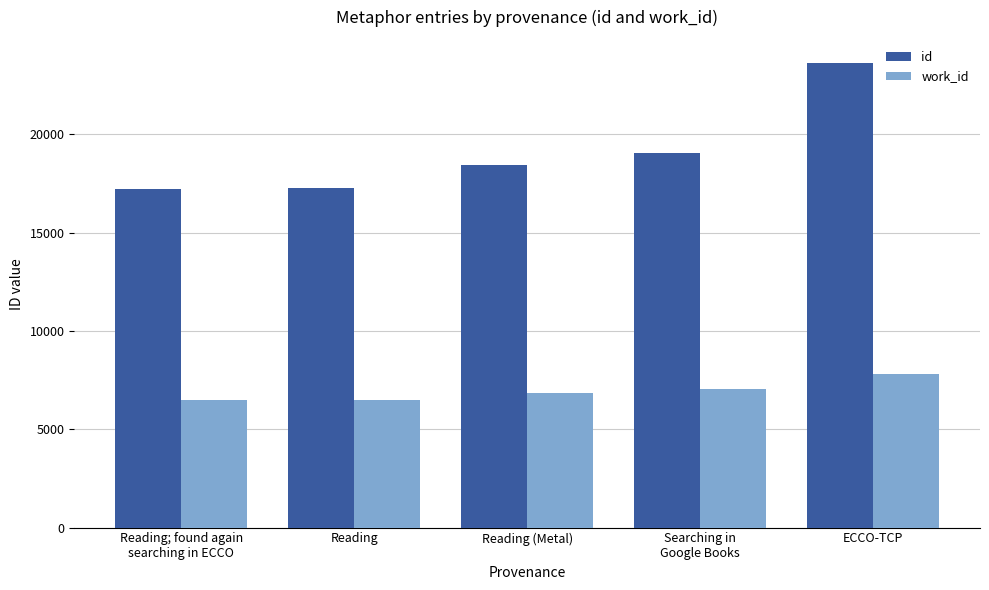

What is the approximate value of id at Reading; found again
searching in ECCO?

17248